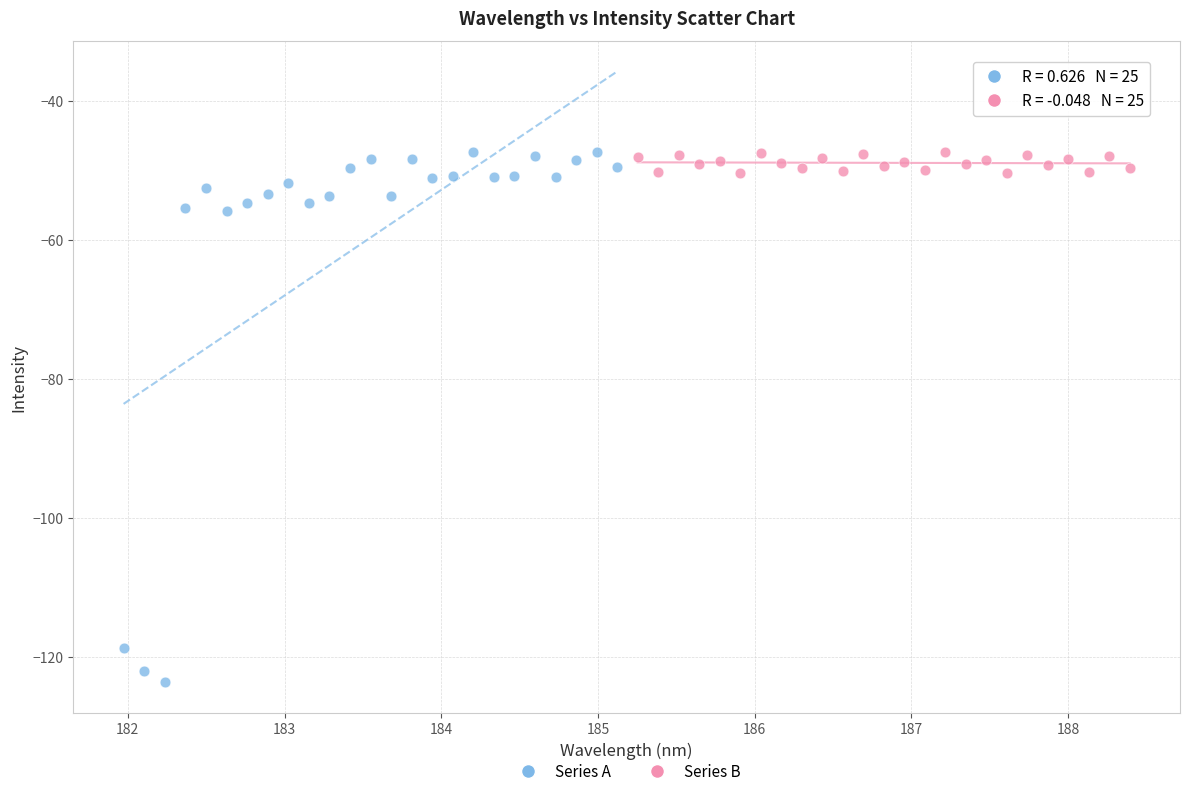

Which series reaches the minimum Y coordinate?

Series A